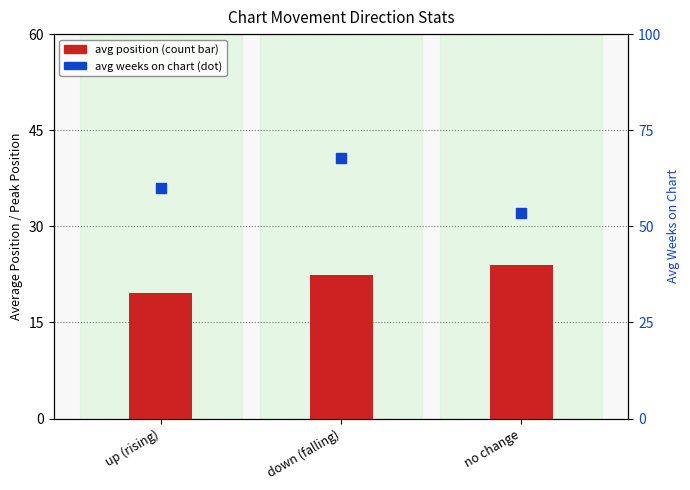

Which series has the largest Y range (max minus min)?

avg weeks on chart